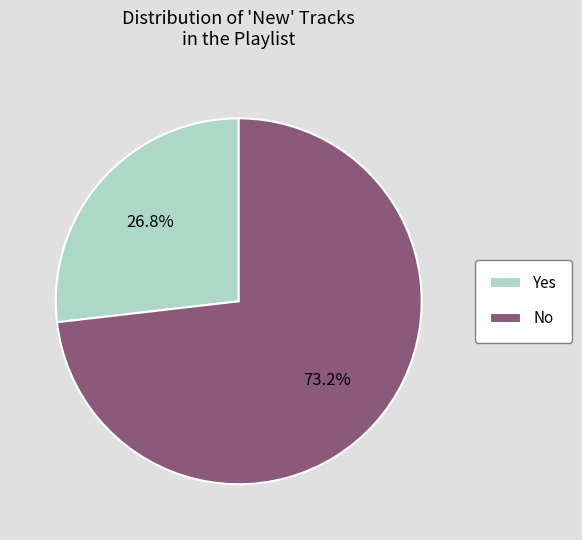

The No slice represents 73% of the pie. True or false?

True